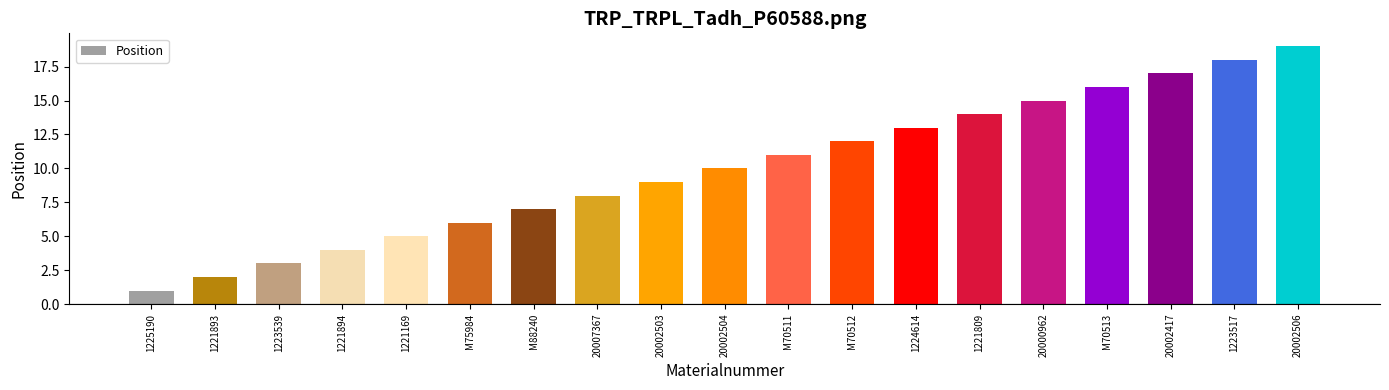

Reading left to right, list all the values displayed in this chart.

1	2	3	4	5	6	7	8	9	10	11	12	13	14	15	16	17	18	19